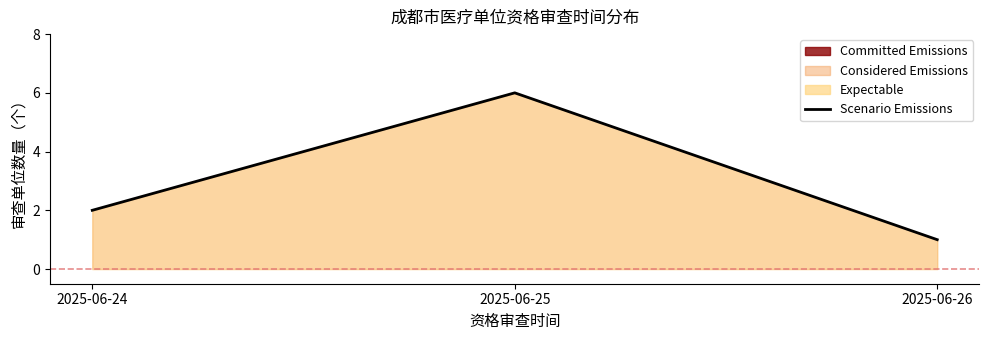

What is the difference between the second highest and minimum values?

1